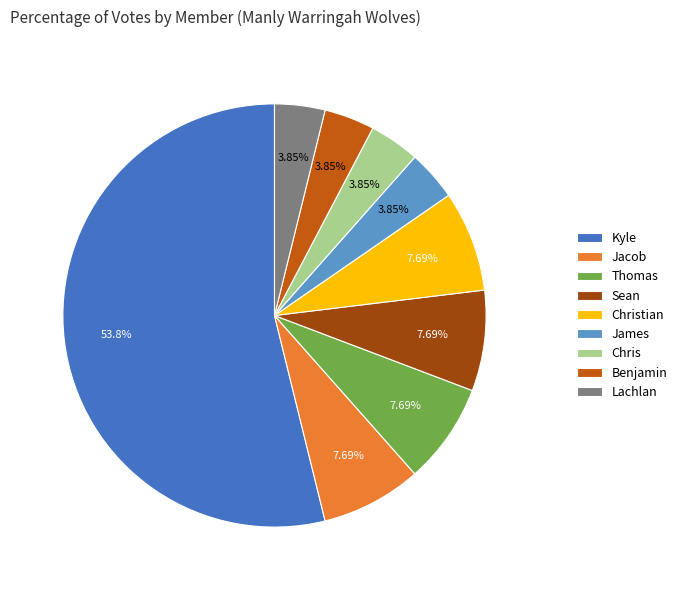

What is the largest slice in the pie chart?

Kyle